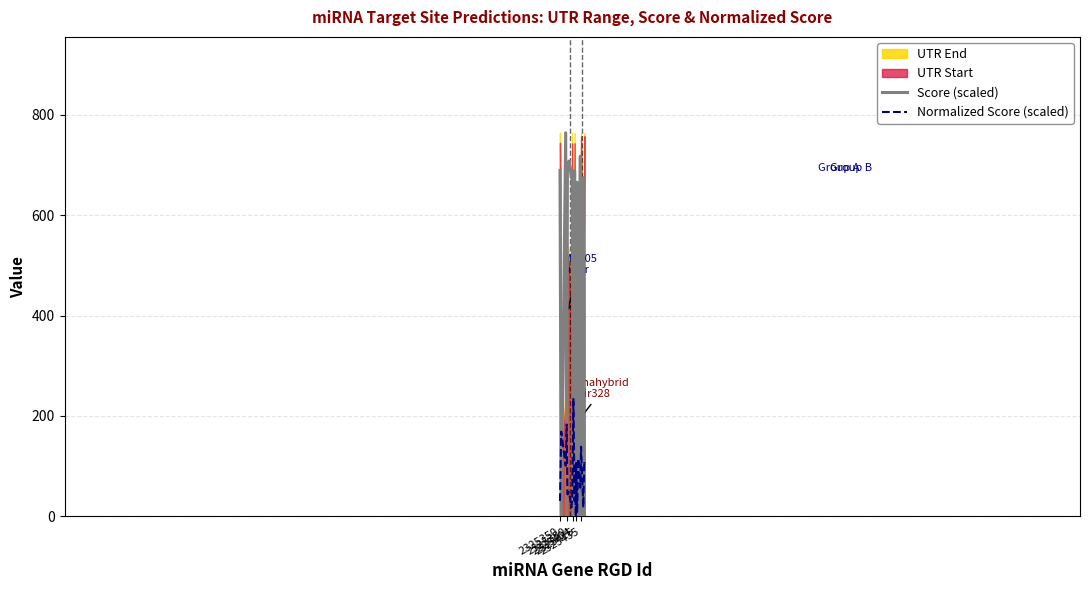

True or false: Normalized Score (scaled) and Score (scaled) cross at least once.

True